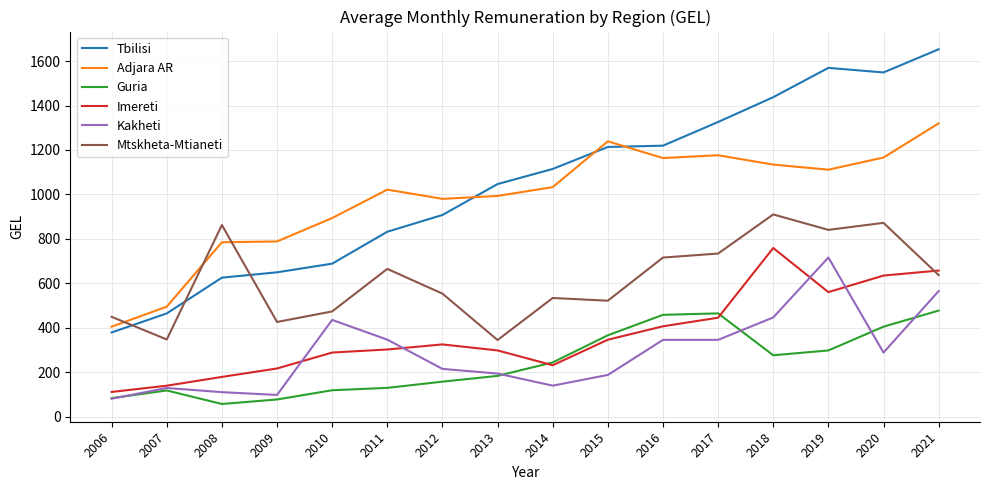

What is the approximate value of Kakheti at 2012?

215.2